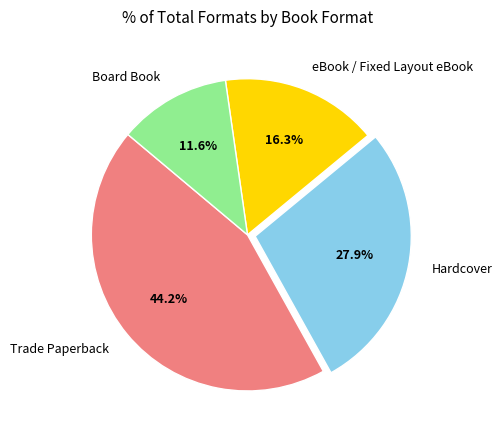

What is the smallest slice in the pie chart?

Board Book